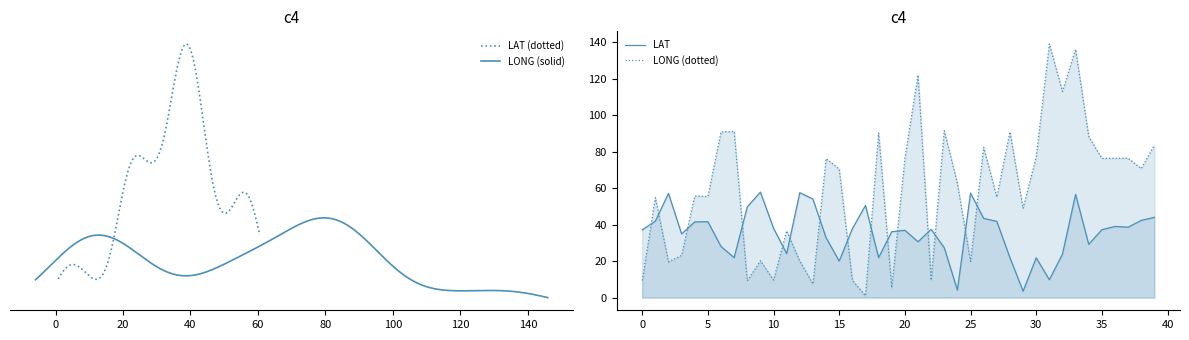

Rank the series at 35 from highest to lowest value.

LONG, LAT